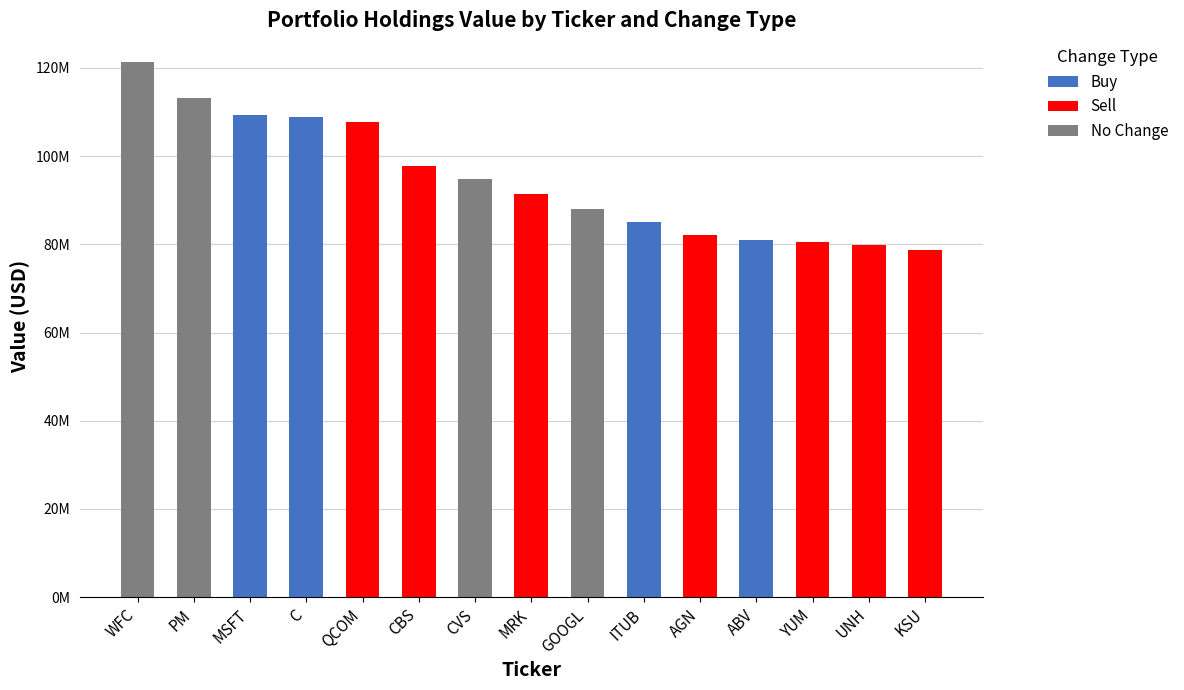

Between PM and YUM, which series saw the biggest shift?

No Change